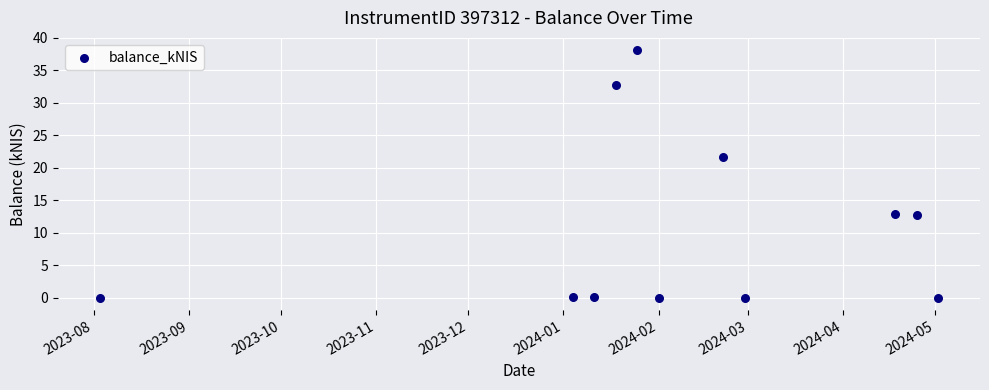

What Y value in the scatter plot is closest to 19?

21.6